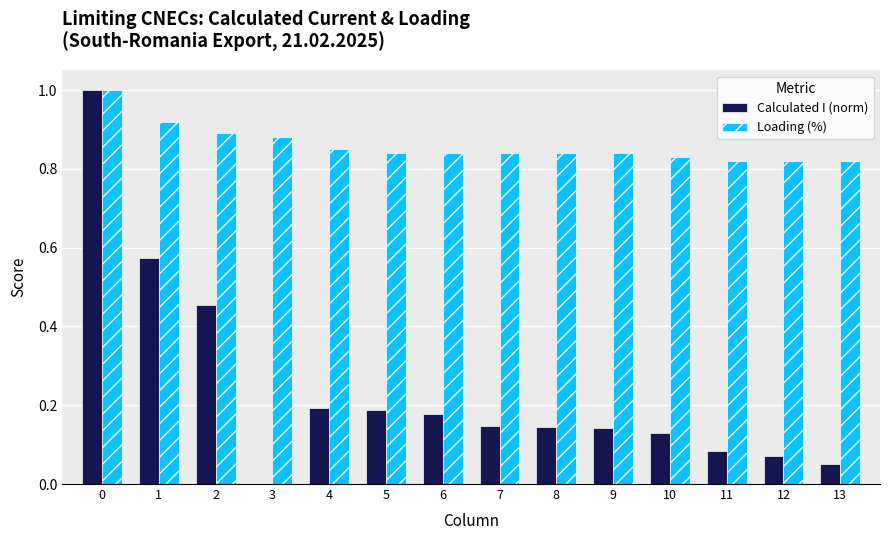

What is the sum of all Loading (%) values?

12.0